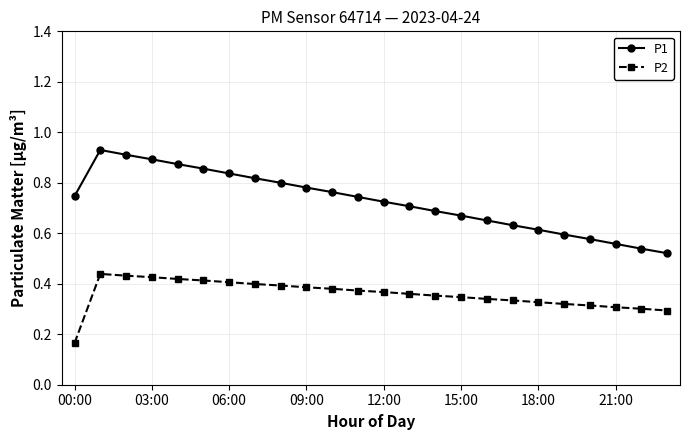

Which series has the largest total across all categories?

P1